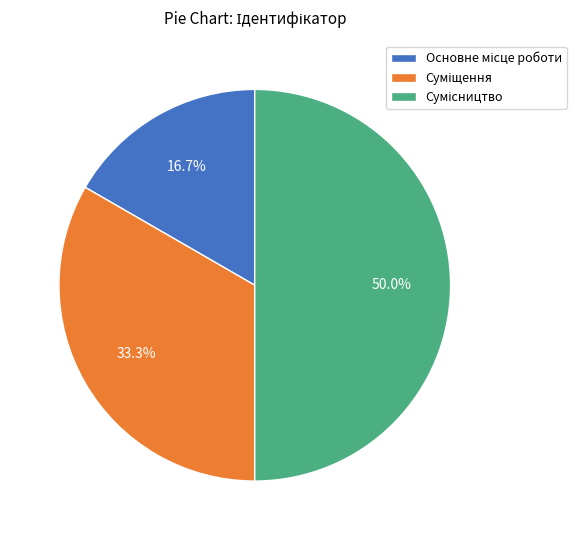

To the nearest percent, what percentage of the pie is Суміщення?

33%